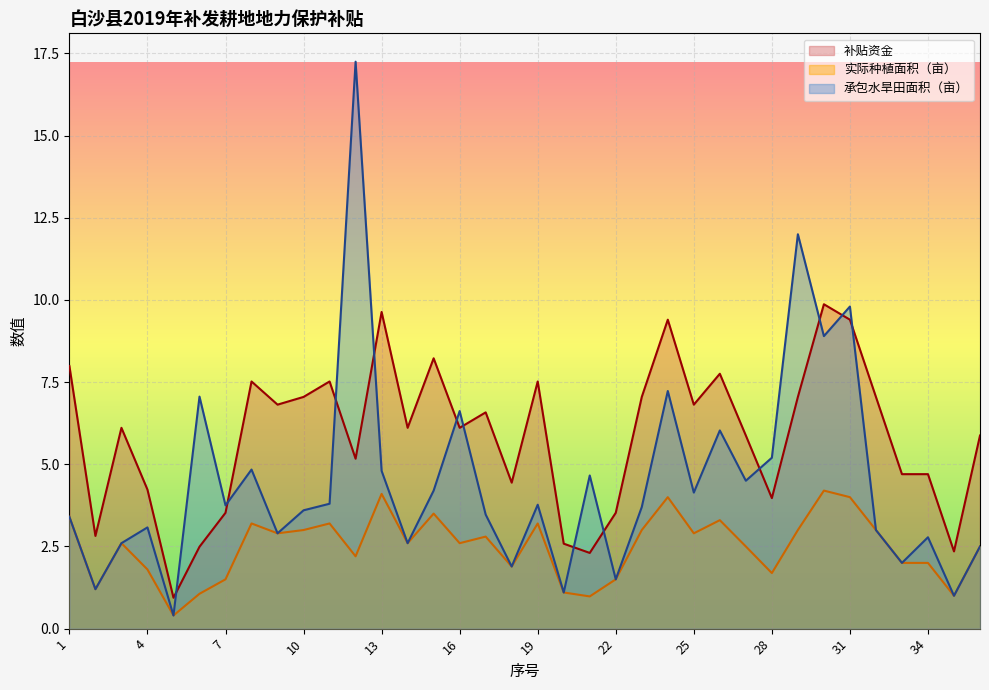

Read the 补贴资金 value at 11.

3.2